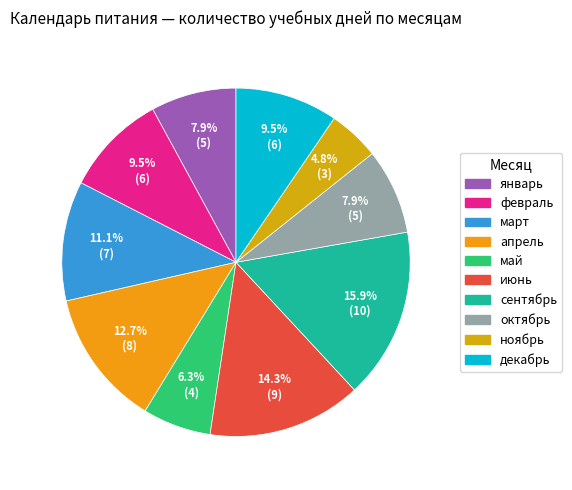

Rank the categories by value from lowest to highest.

ноябрь, май, январь, октябрь, февраль, декабрь, март, апрель, июнь, сентябрь